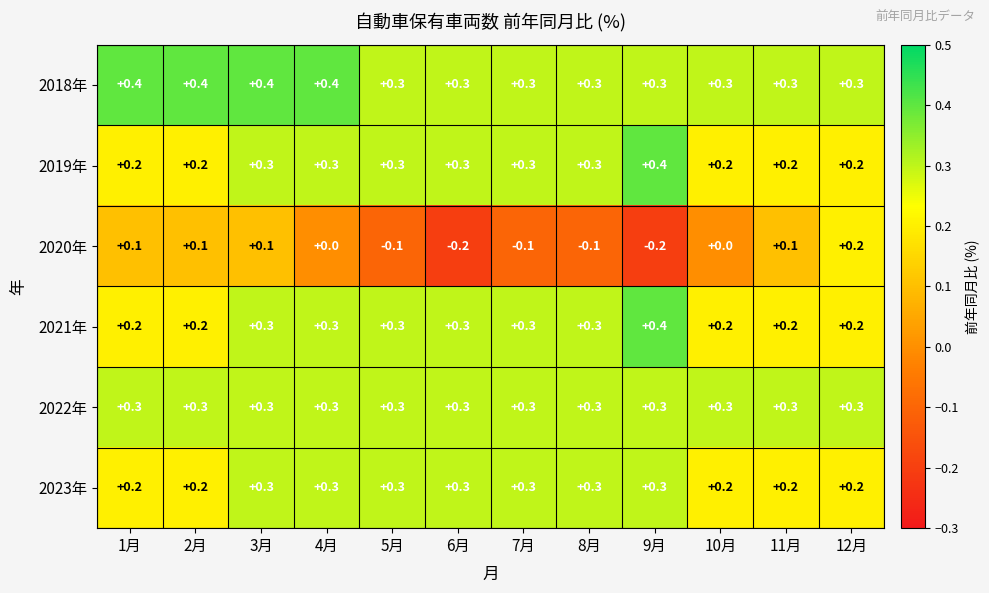

What is the minimum value shown in the chart?

-0.2